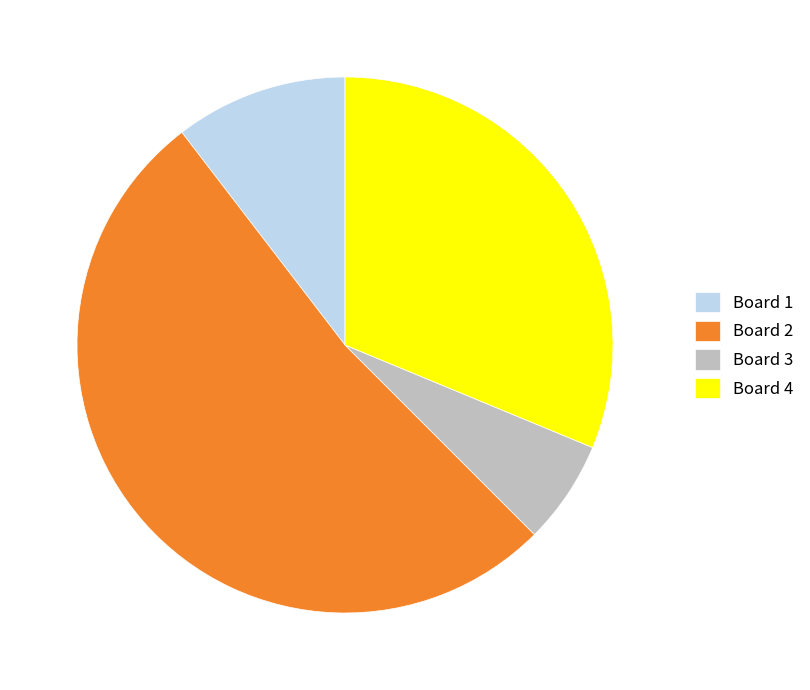

Combined, do Board 1 and Board 4 account for over 50%?

No